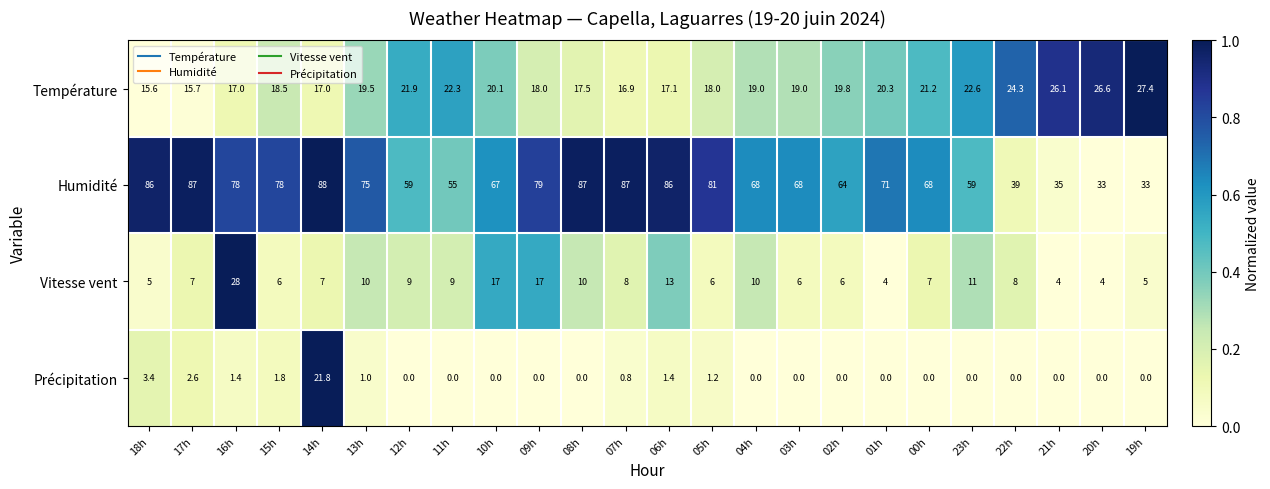

The Humidité series shows 78.0 at 16h. True or false?

True